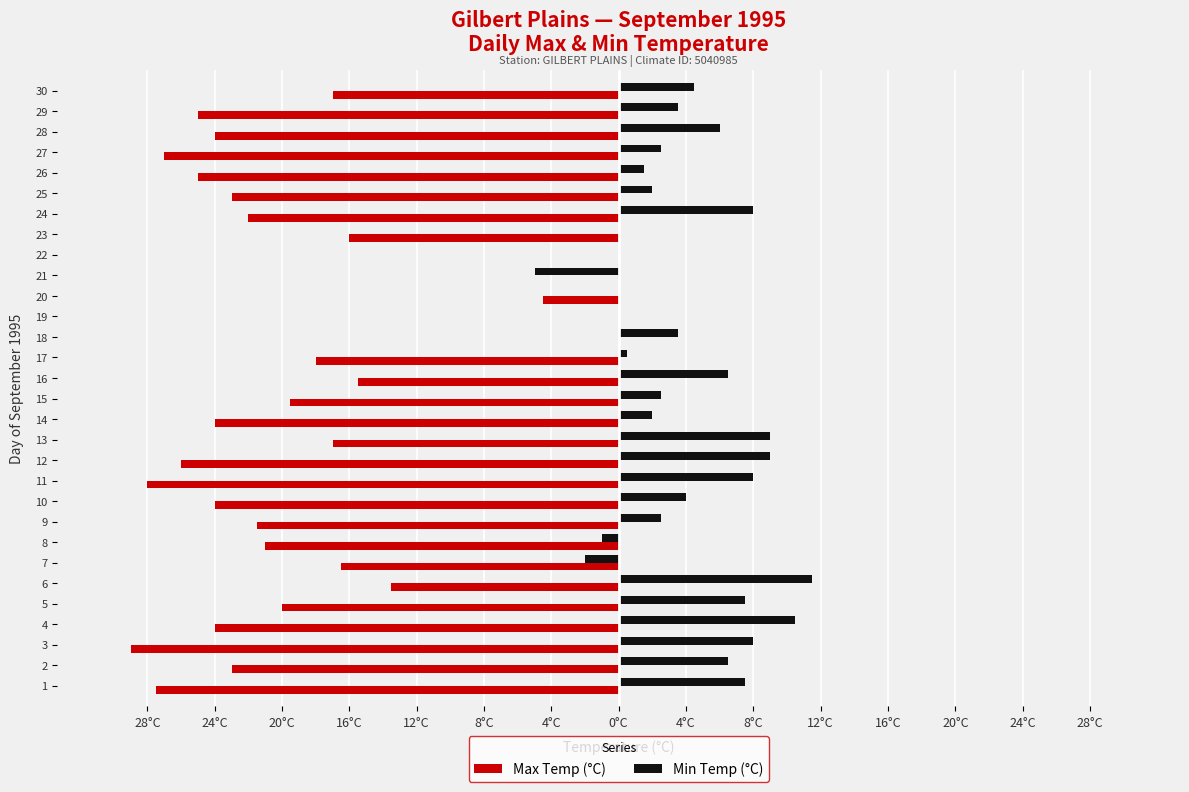

What are all the series names shown in the legend?

Max Temp (°C), Min Temp (°C)